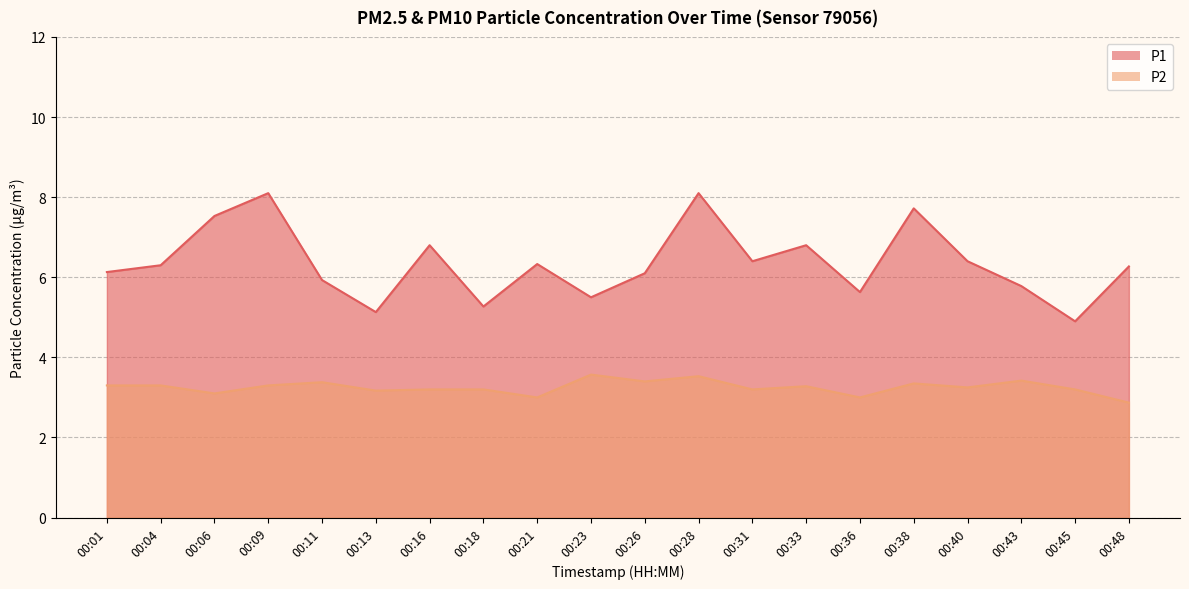

At which label does P1 first exceed 6?

00:01